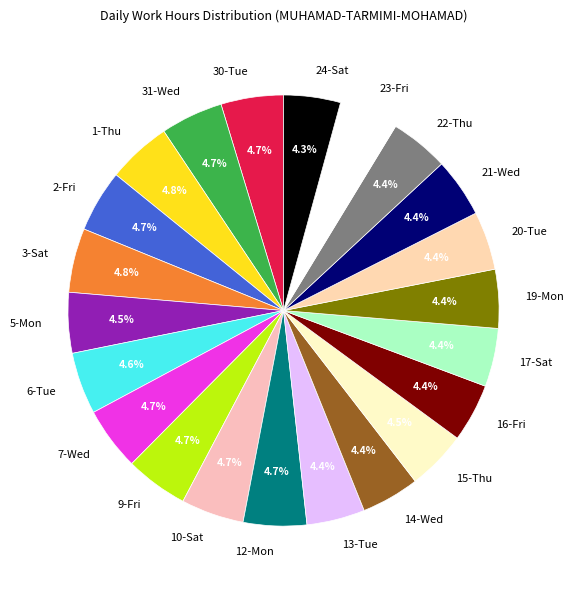

To the nearest percent, what portion does 16-Fri represent?

4%